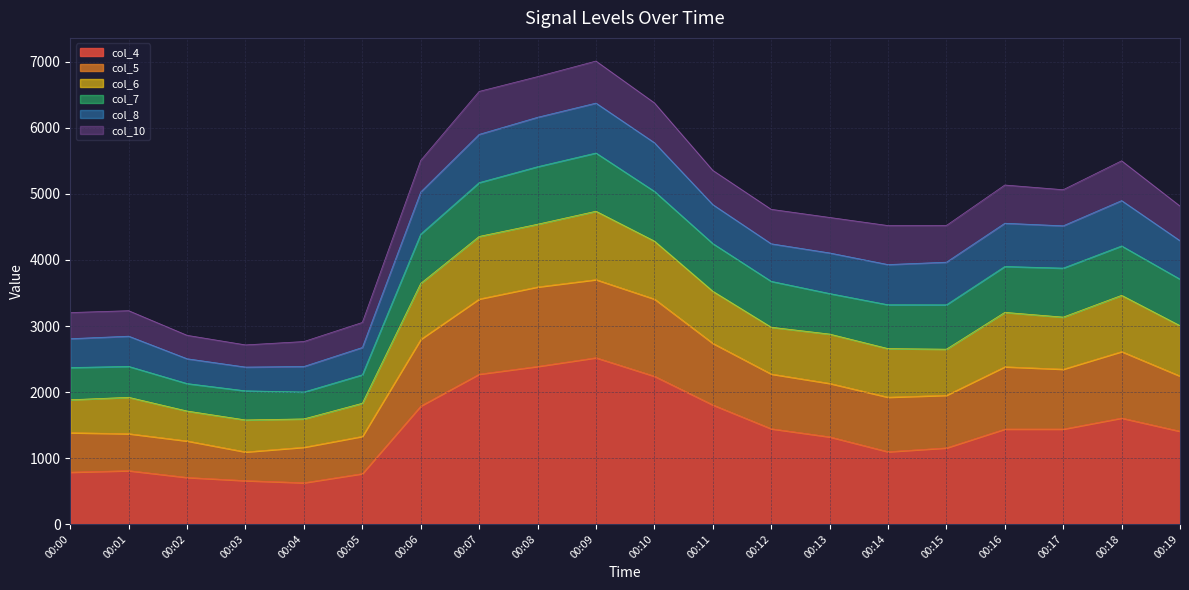

Which label corresponds to the smallest value in the chart?

00:04